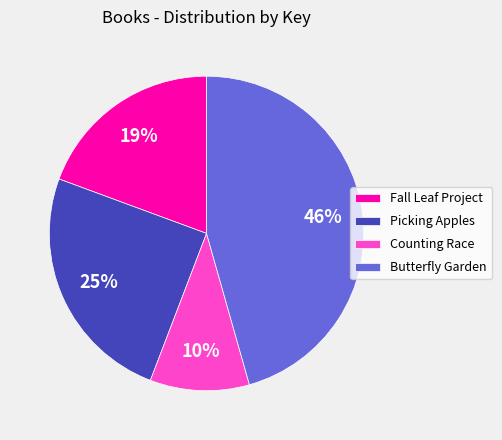

True or false: Picking Apples accounts for 25% of the total.

True